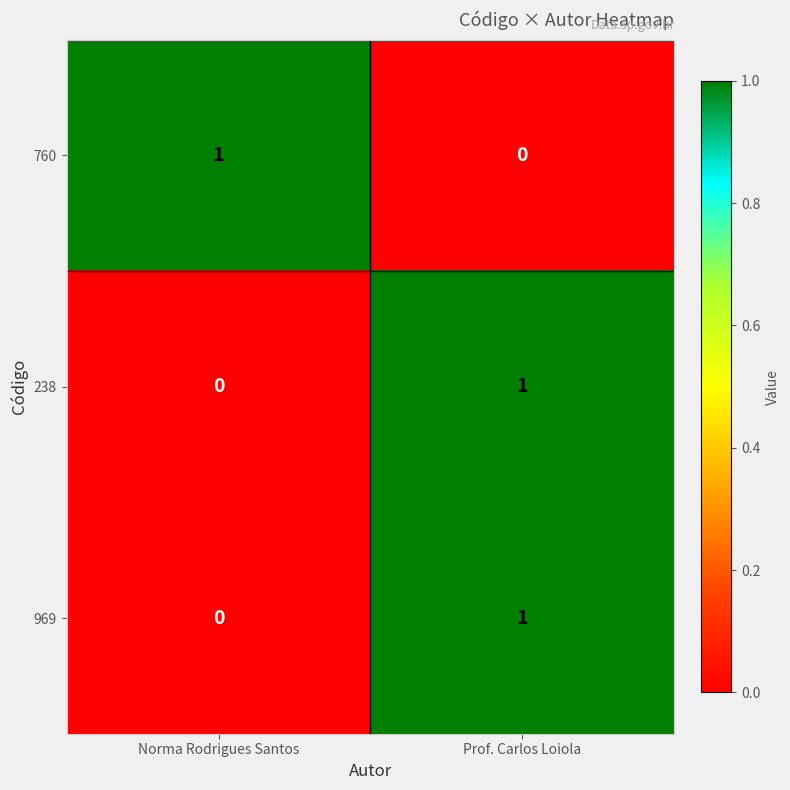

List the labels in order of 760 value, largest first.

Norma Rodrigues Santos, Prof. Carlos Loiola